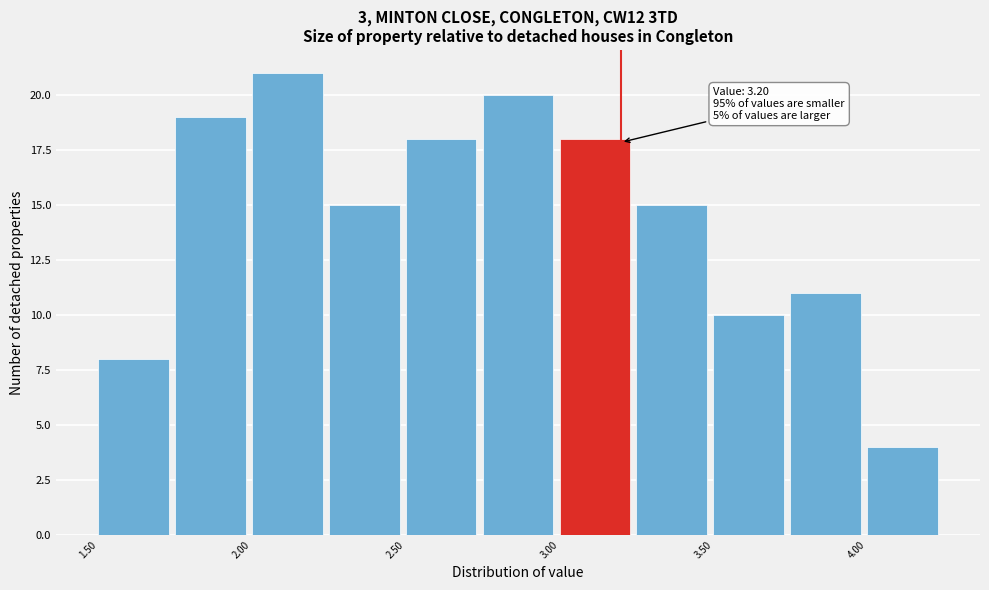

Which range on the x-axis has the tallest bar?

2.00 to 2.25